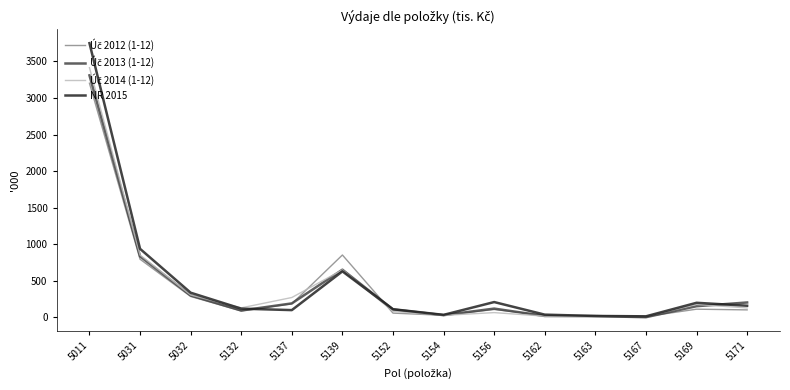

At which category is the sum across all series the highest?

5011